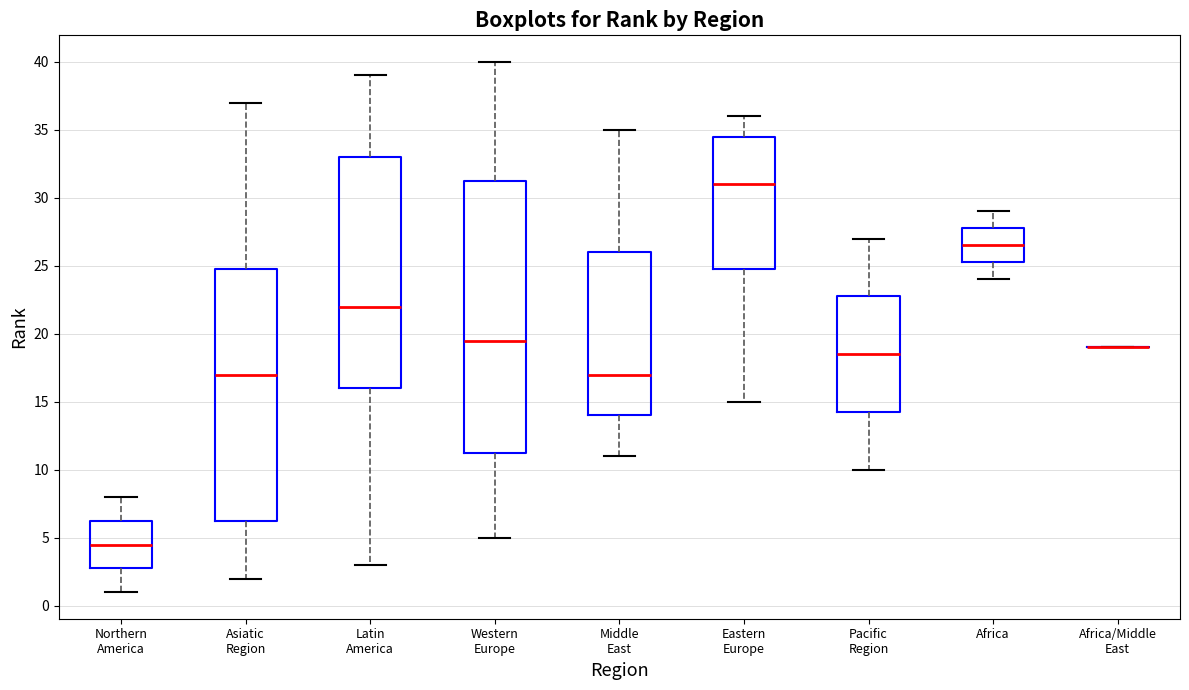

Reading left to right, transcribe this box plot: for each box, give where its median line is, the range the box spans, and where its two whiskers end, as read against the y-axis. The values are not printed on the chart, so give them approximately, as read against the axis.

Northern America: median 4.5, box 3.0 to 6.5, whiskers 1.0 to 8.0
Asiatic Region: median 17.0, box 6.5 to 25.0, whiskers 2.0 to 37.0
Latin America: median 22.0, box 16.0 to 33.0, whiskers 3.0 to 39.0
Western Europe: median 19.5, box 11.5 to 31.5, whiskers 5.0 to 40.0
Middle East: median 17.0, box 14.0 to 26.0, whiskers 11.0 to 35.0
Eastern Europe: median 31.0, box 25.0 to 34.5, whiskers 15.0 to 36.0
Pacific Region: median 18.5, box 14.5 to 23.0, whiskers 10.0 to 27.0
Africa: median 26.5, box 25.5 to 28.0, whiskers 24.0 to 29.0
Africa/Middle East: box collapsed to a line at 19.0, whiskers 19.0 to 19.0